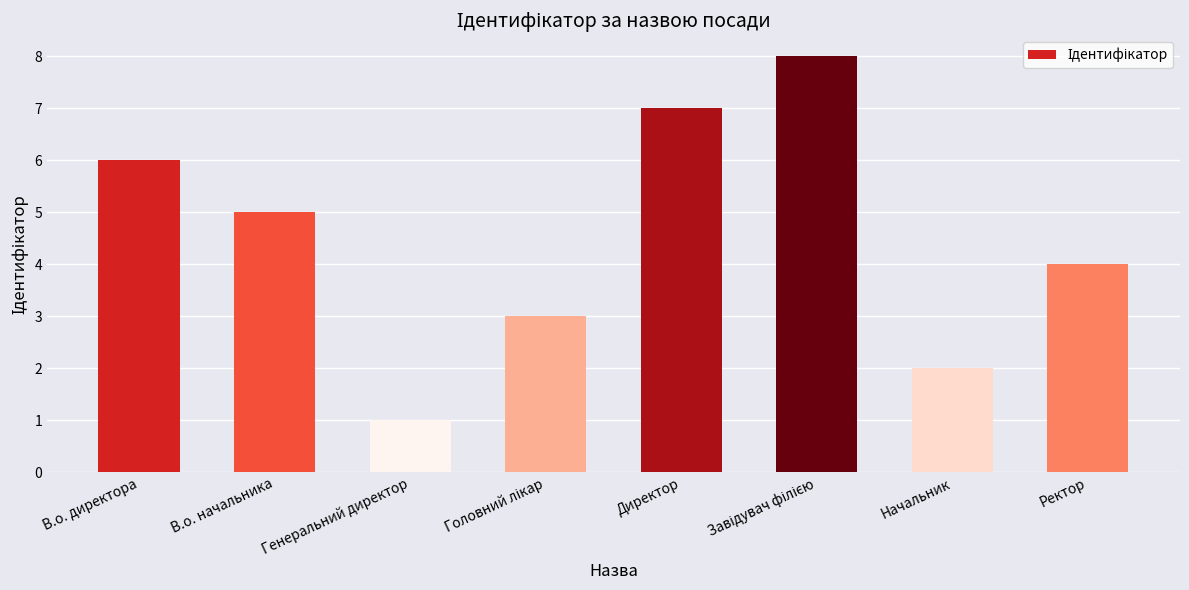

Reading left to right, what are all the values shown in this chart?

6	5	1	3	7	8	2	4